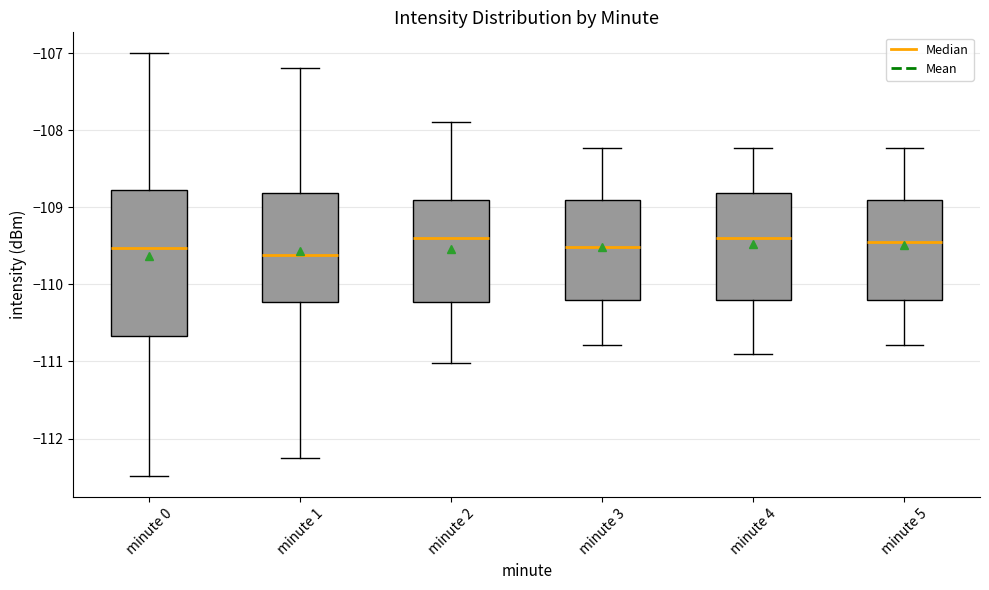

Which box is the tallest, from its lower edge to its upper edge?

minute 0